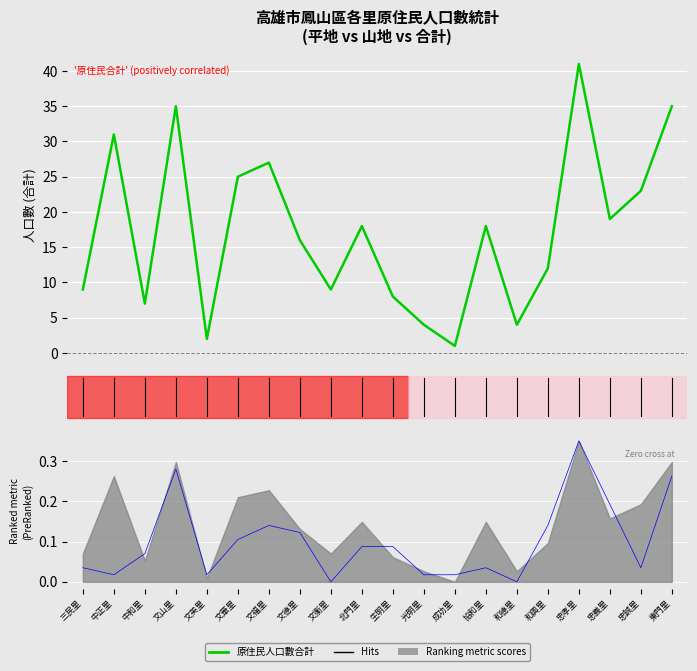

What is the difference between the highest and lowest values at 中正里?

31.0